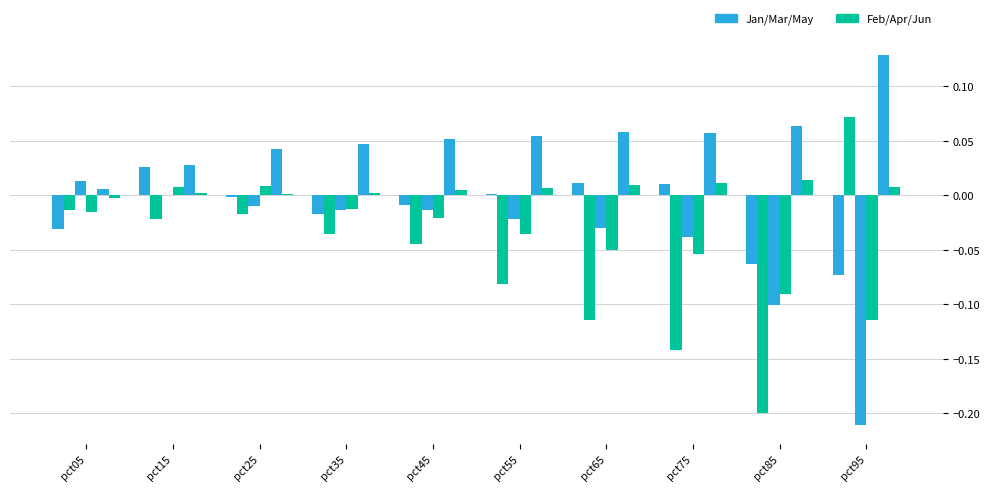

How many categories are shown in the chart?

10